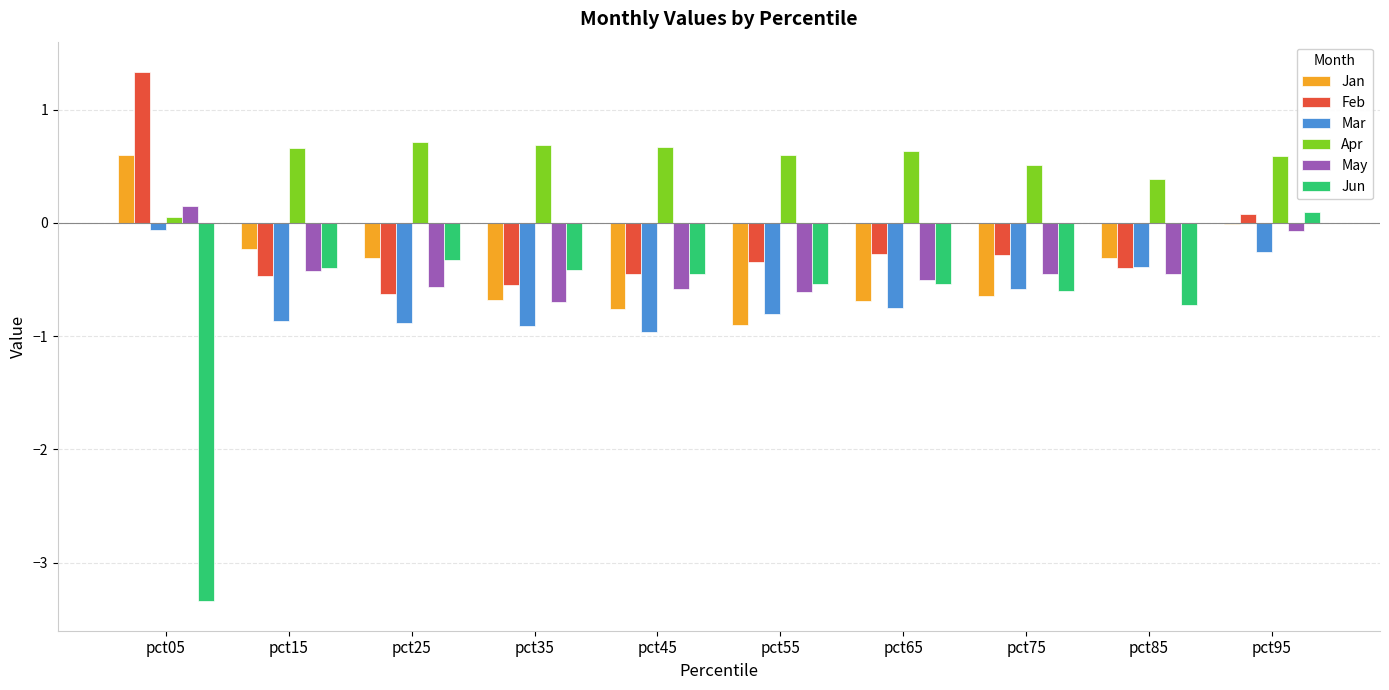

How many data points does each series have?

10